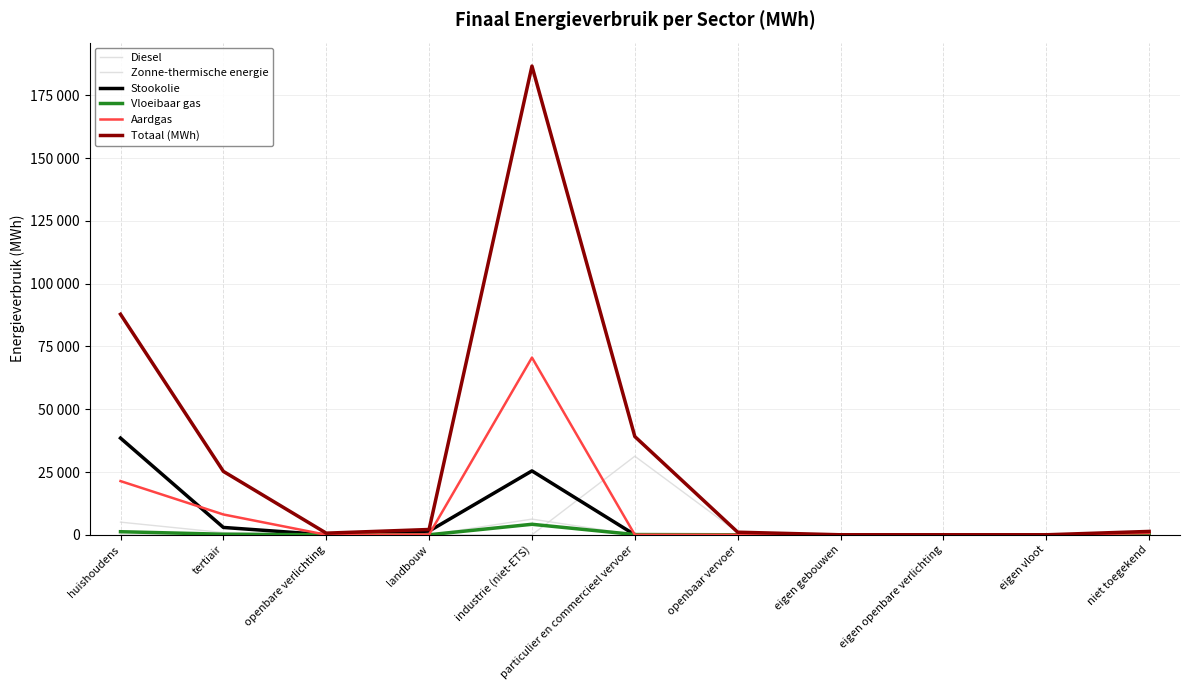

Which series has the largest range (max minus min)?

Totaal (MWh)